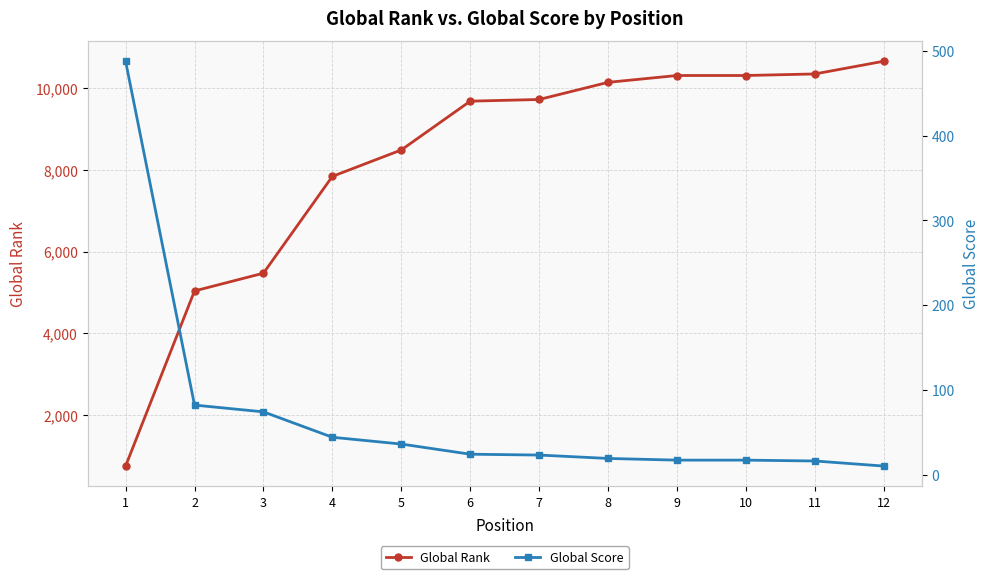

What is the average value of the Global Rank series?

8225